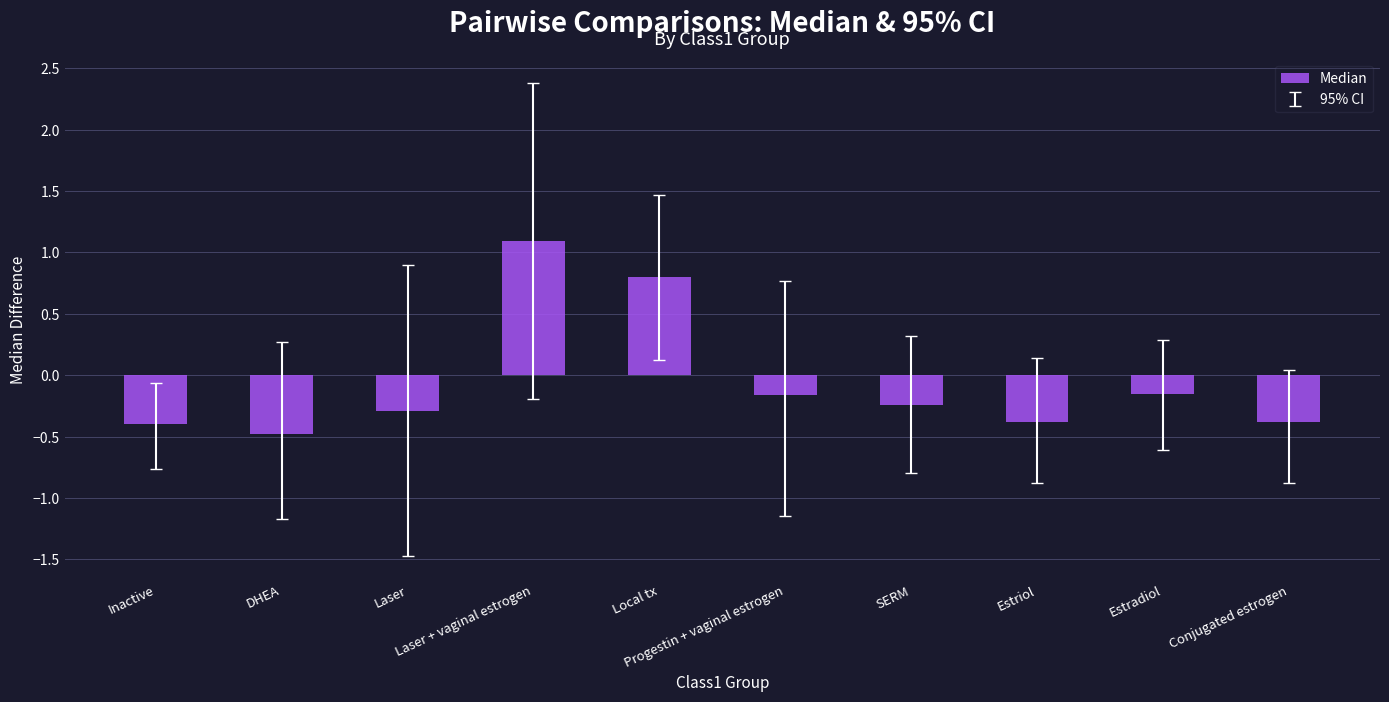

What is the maximum value shown in the chart?

1.1